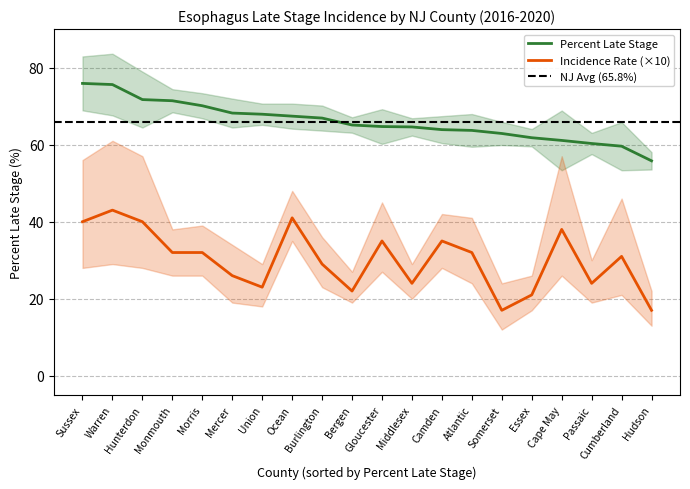

True or false: Percent Late Stage has more than 1 points higher than both neighbors.

False